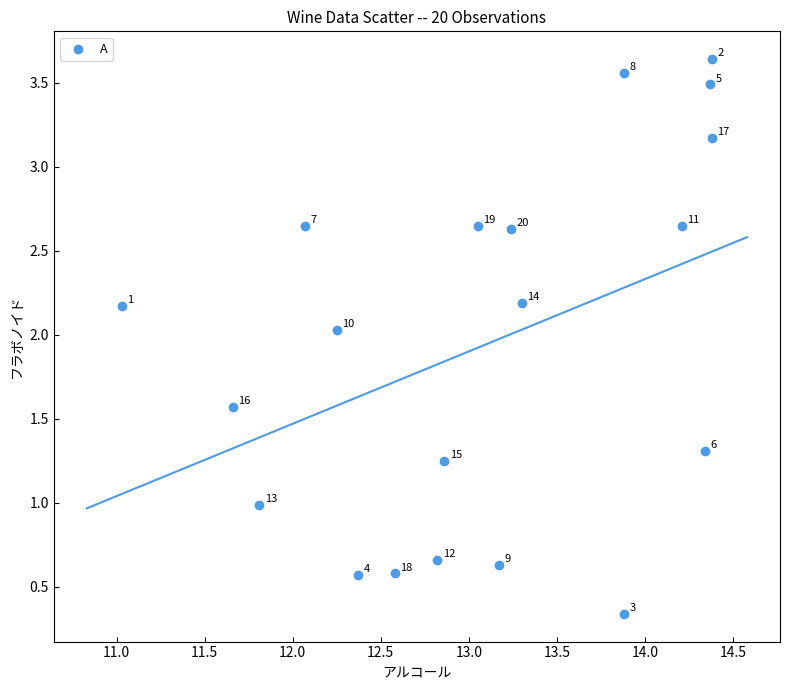

What Y value in the scatter plot is closest to 1?

1.0